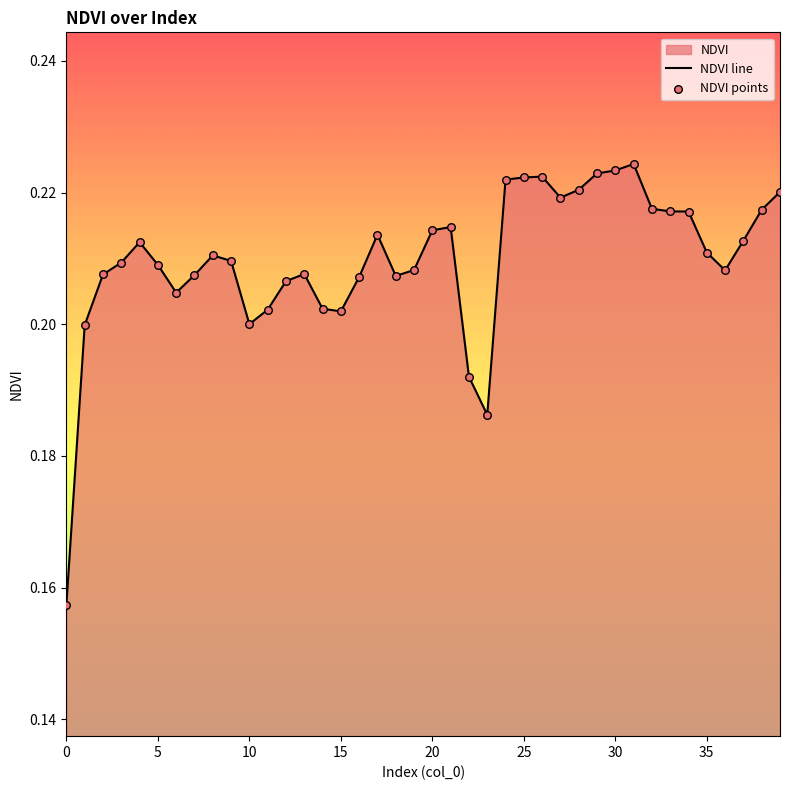

Which series has the largest total across all categories?

NDVI line